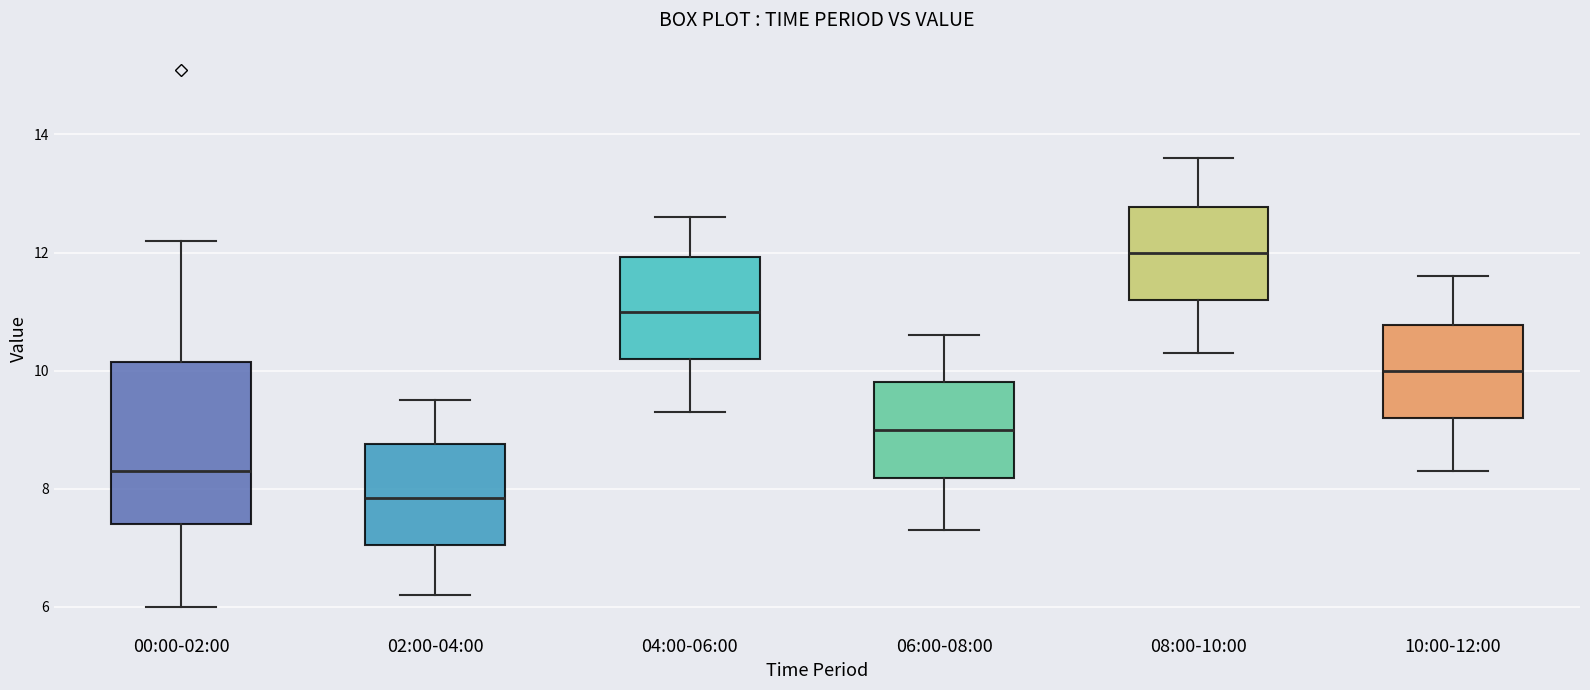

Reading left to right, read every box against the y-axis: the position of its median line, the range the box covers, and the ends of its whiskers. The values are not printed on the chart, so give them approximately, as read against the axis.

00:00-02:00: median 8.4, box 7.4 to 10.2, whiskers 6.0 to 12.2
02:00-04:00: median 7.8, box 7.0 to 8.8, whiskers 6.2 to 9.6
04:00-06:00: median 11.0, box 10.2 to 12.0, whiskers 9.4 to 12.6
06:00-08:00: median 9.0, box 8.2 to 9.8, whiskers 7.4 to 10.6
08:00-10:00: median 12.0, box 11.2 to 12.8, whiskers 10.4 to 13.6
10:00-12:00: median 10.0, box 9.2 to 10.8, whiskers 8.4 to 11.6